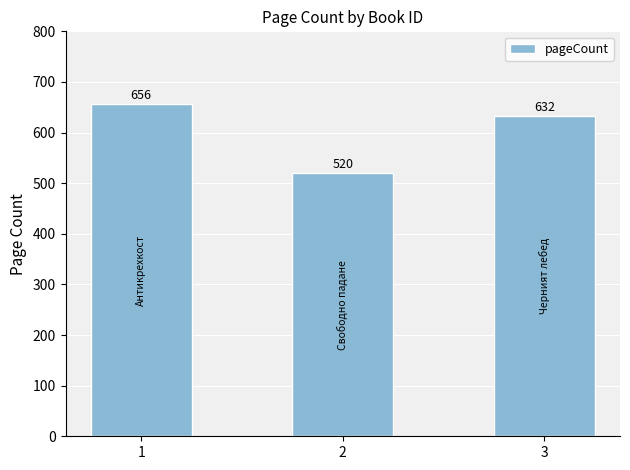

Read the value at 2, to the nearest 50.

500